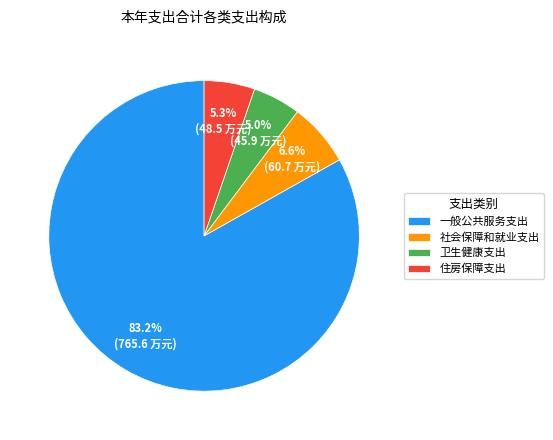

What is the ratio of the value at 社会保障和就业支出 to the value at 卫生健康支出?

1.3